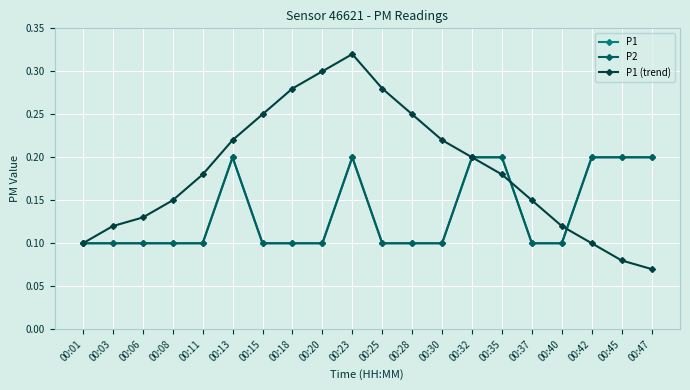

The P2 series shows 0.3 at 00:47. True or false?

False